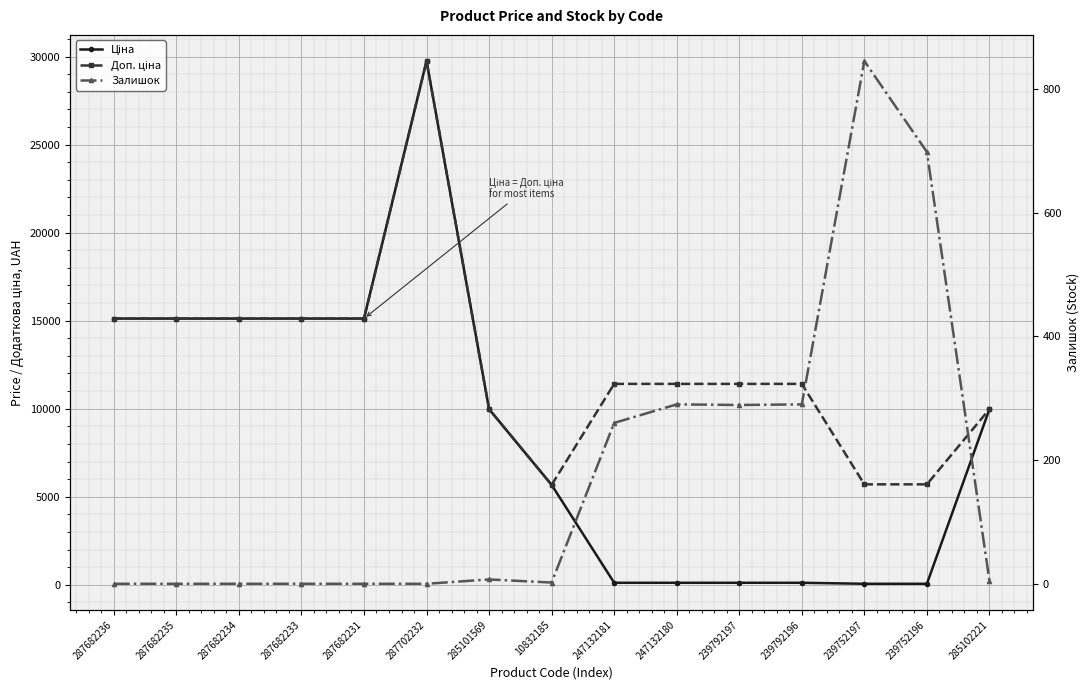

True or false: Доп. ціна has a value of 5804.8 at 239792196.

False